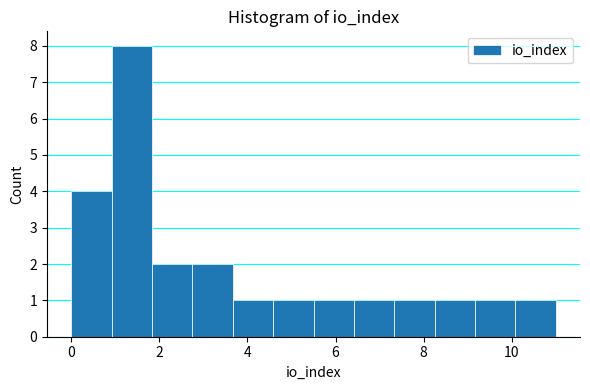

Reading left to right, list every bar in this chart as the range it spans on the x-axis followed by its height. Neither the bar edges nor the heights are printed on the chart, so give them approximately, as read against the axes.

0.0 to 1.0: 4
1.0 to 1.8: 8
1.8 to 2.8: 2
2.8 to 3.6: 2
3.6 to 4.6: 1
4.6 to 5.6: 1
5.6 to 6.4: 1
6.4 to 7.4: 1
7.4 to 8.2: 1
8.2 to 9.2: 1
9.2 to 10.0: 1
10.0 to 11.0: 1